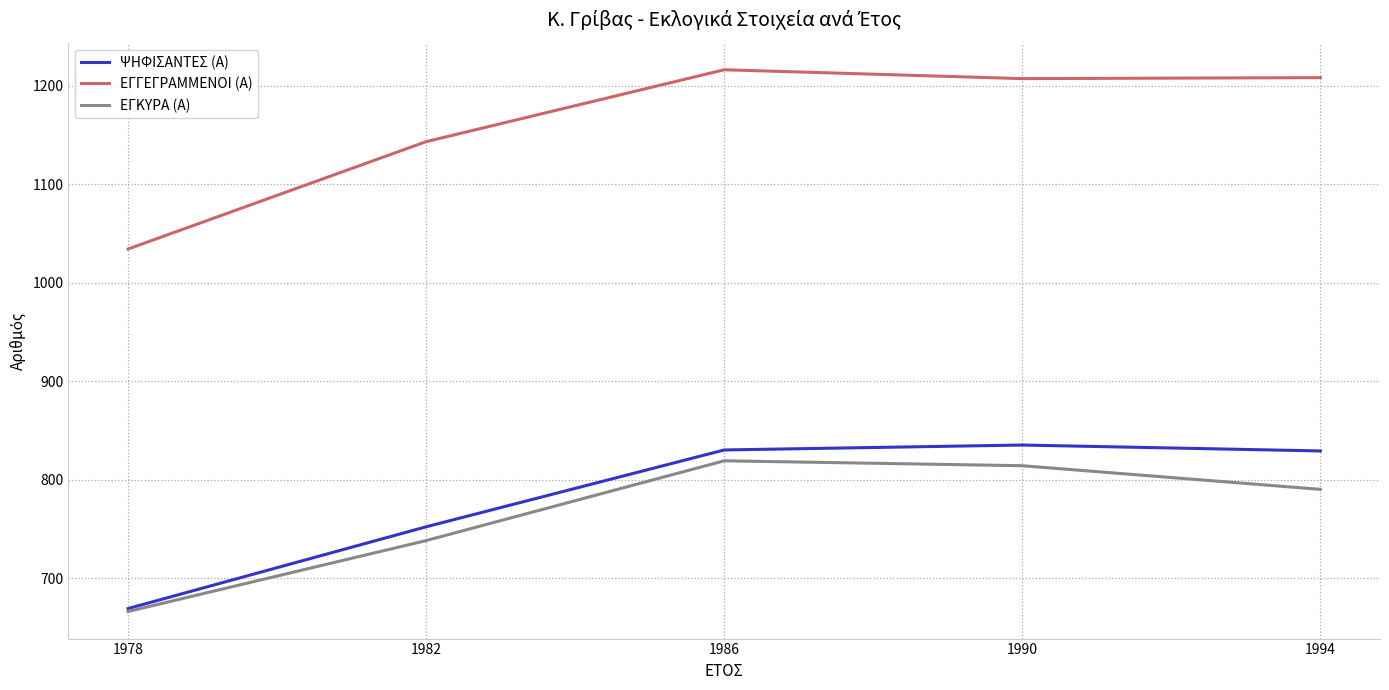

The ΕΓΓΕΓΡΑΜΜΕΝΟΙ (Α) series shows 1615 at 1986. True or false?

False